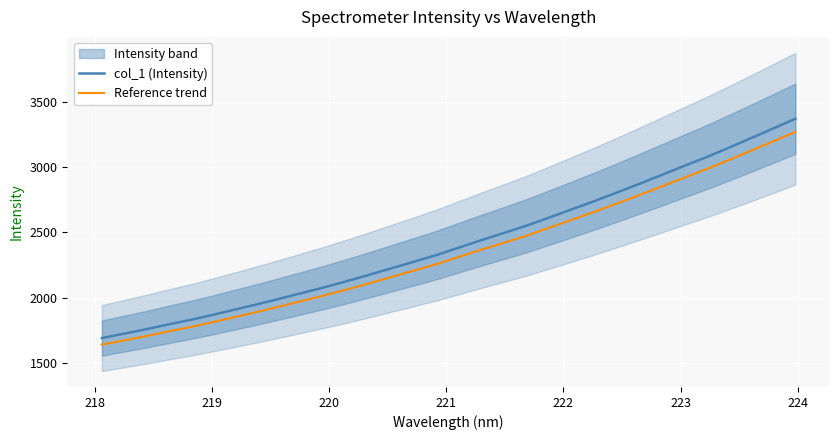

What is the maximum value for col_1 (Intensity)?

3371.9